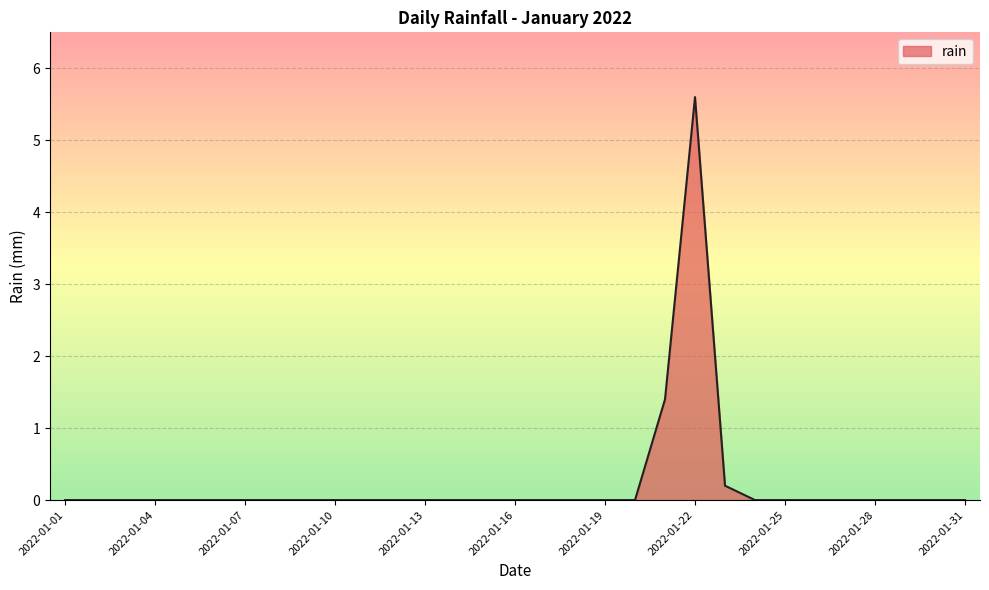

Reading left to right, transcribe all the data shown in this chart.

0.0	0.0	0.0	0.0	0.0	0.0	0.0	0.0	0.0	0.0	0.0	0.0	0.0	0.0	0.0	0.0	0.0	0.0	0.0	0.0	1.4	5.6	0.2	0.0	0.0	0.0	0.0	0.0	0.0	0.0	0.0